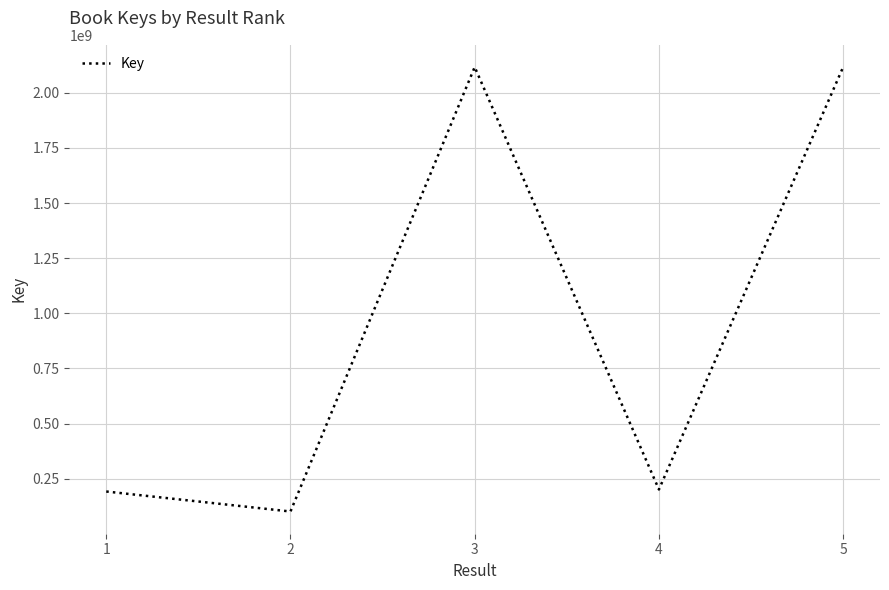

True or false: there are more than 2 points higher than both neighbors.

False